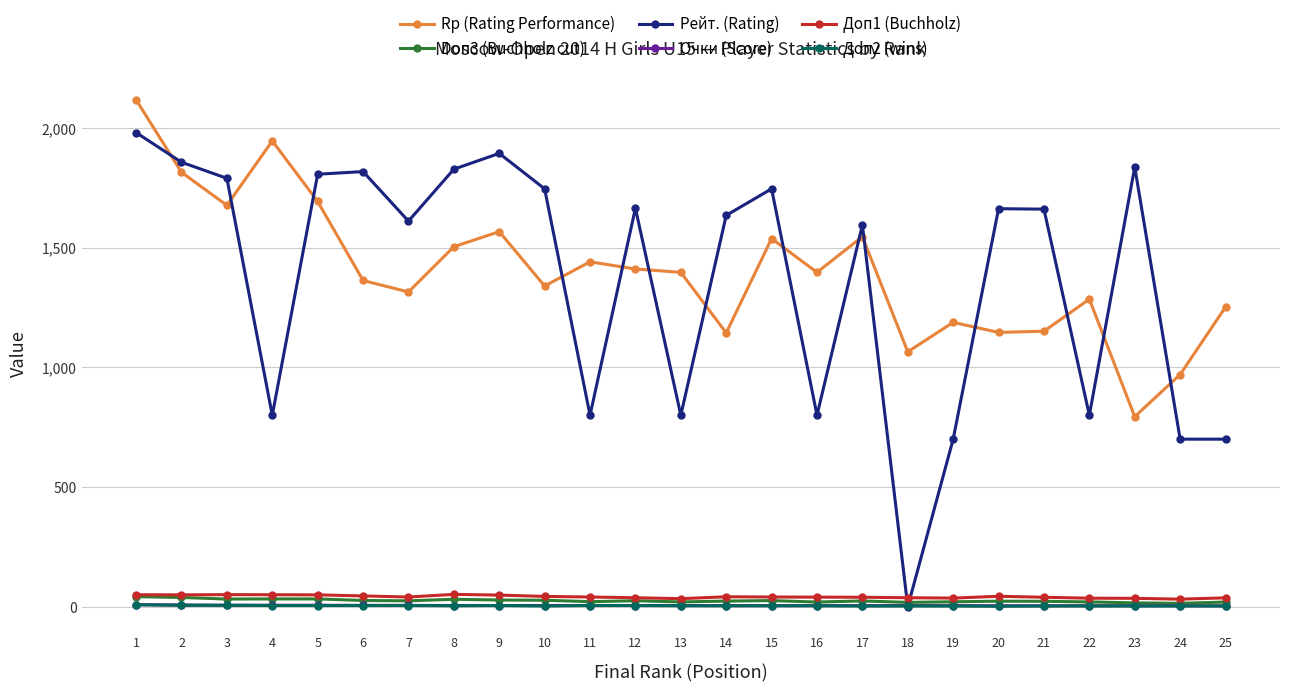

Which category has the highest value in the Рейт. (Rating) series?

1